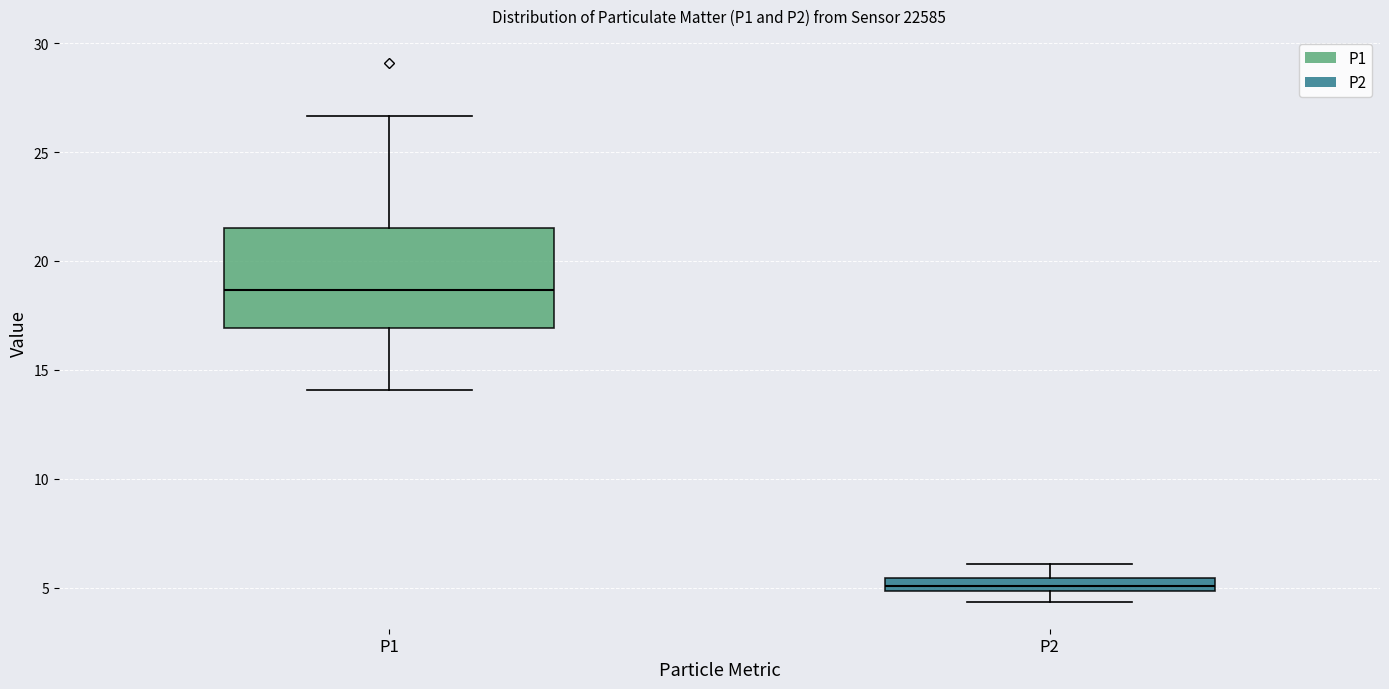

Where is the upper edge of the box for P1 on the y-axis? The values are not printed on the chart, so give them approximately, as read against the axis.

21.5